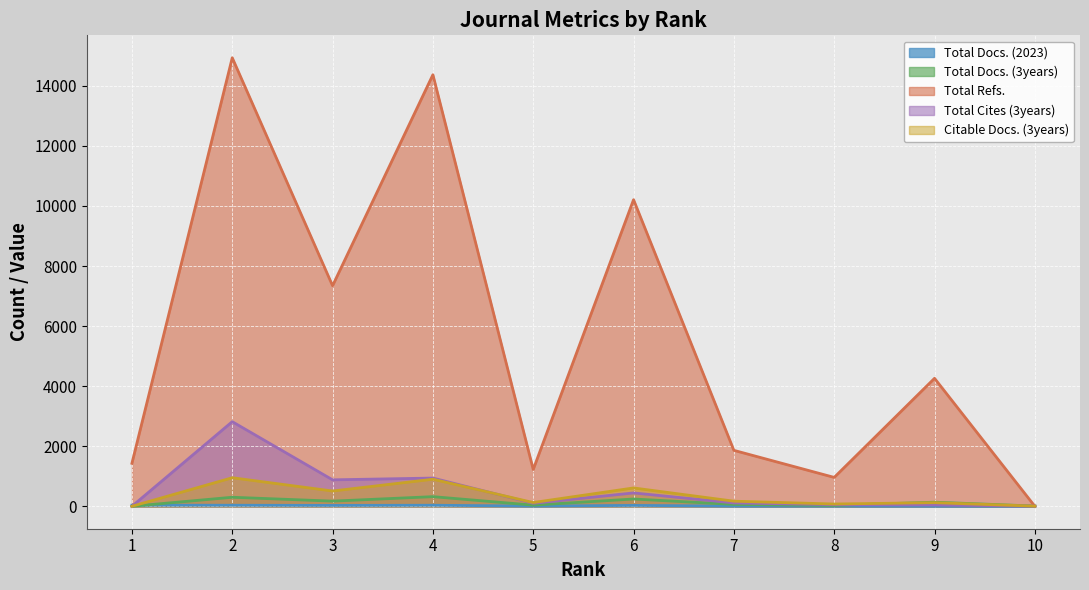

Which series ends up on top after the final intersection of Citable Docs. (3years) and Total Docs. (3years)?

Citable Docs. (3years)